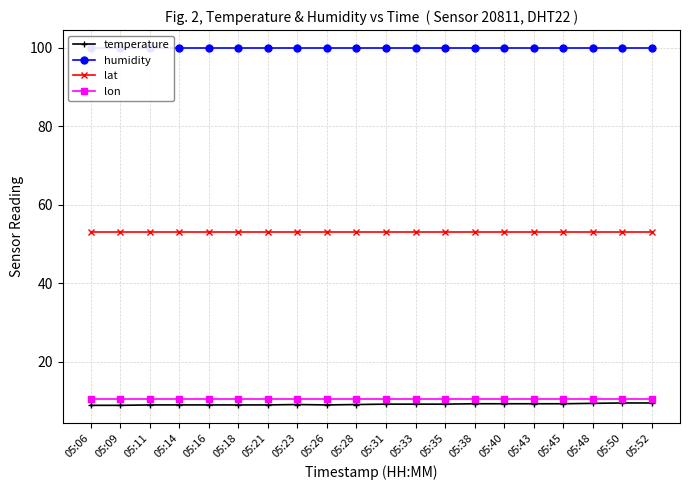

At which label is humidity closest to 99?

05:06